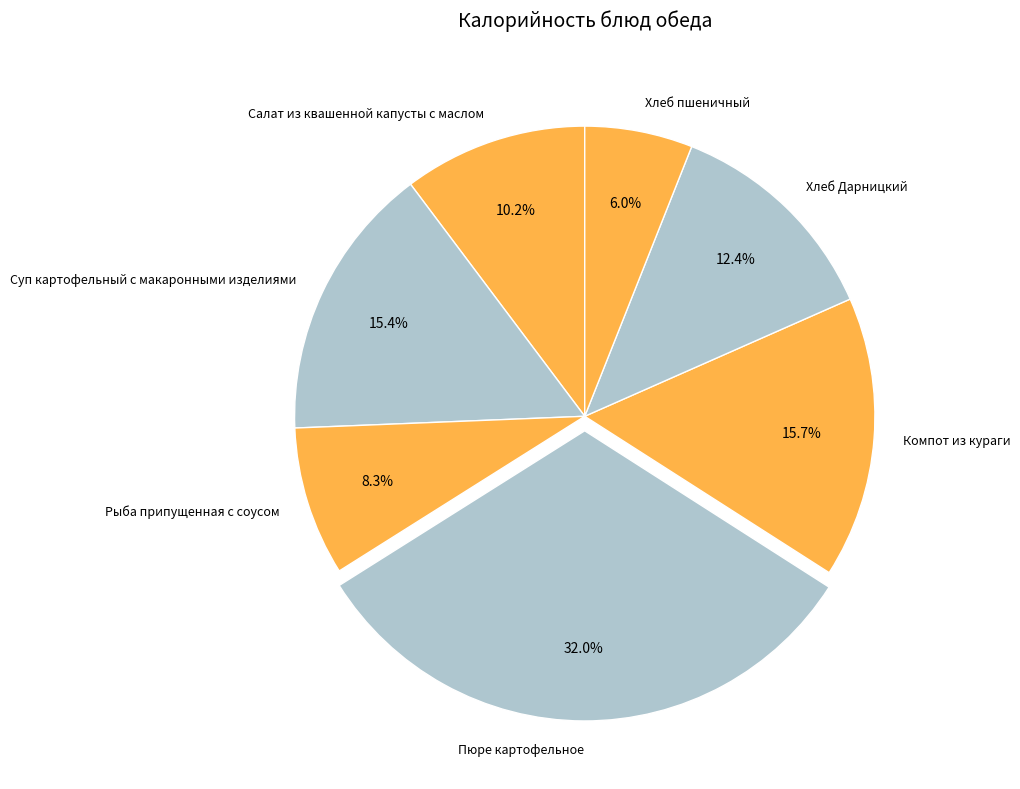

Do Пюре картофельное and Компот из кураги together represent more than half of the pie?

No